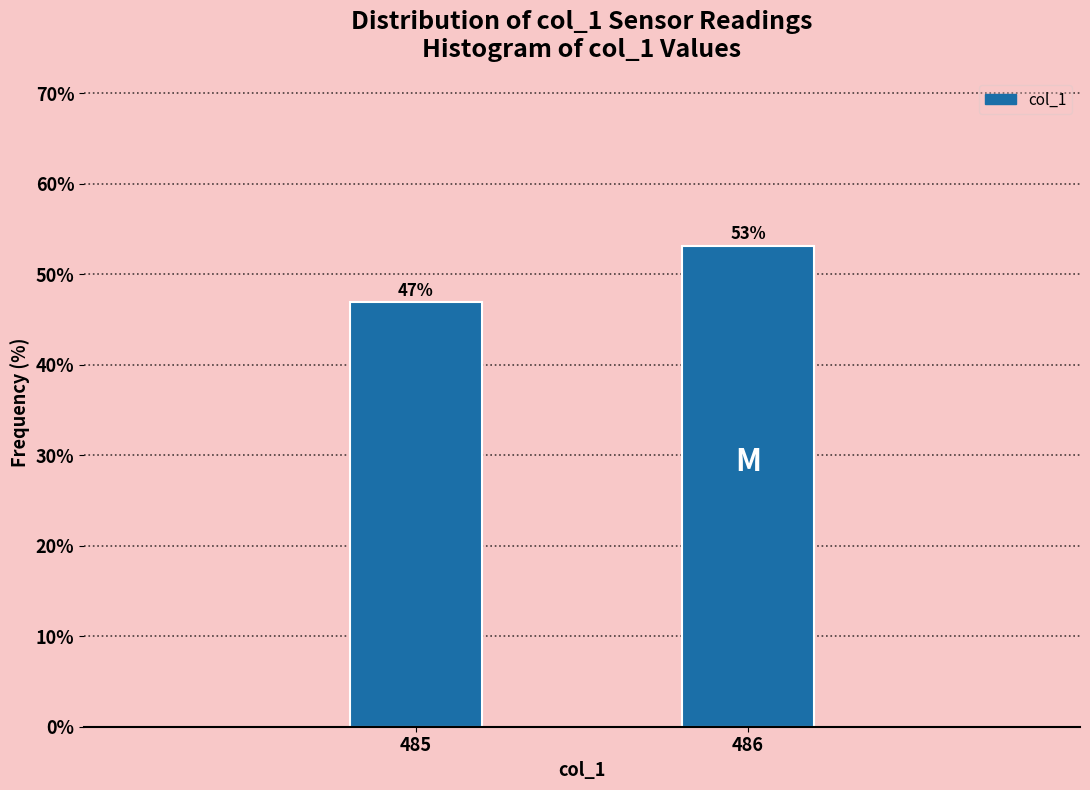

True or false: the data shows 53.1 at 486.

True